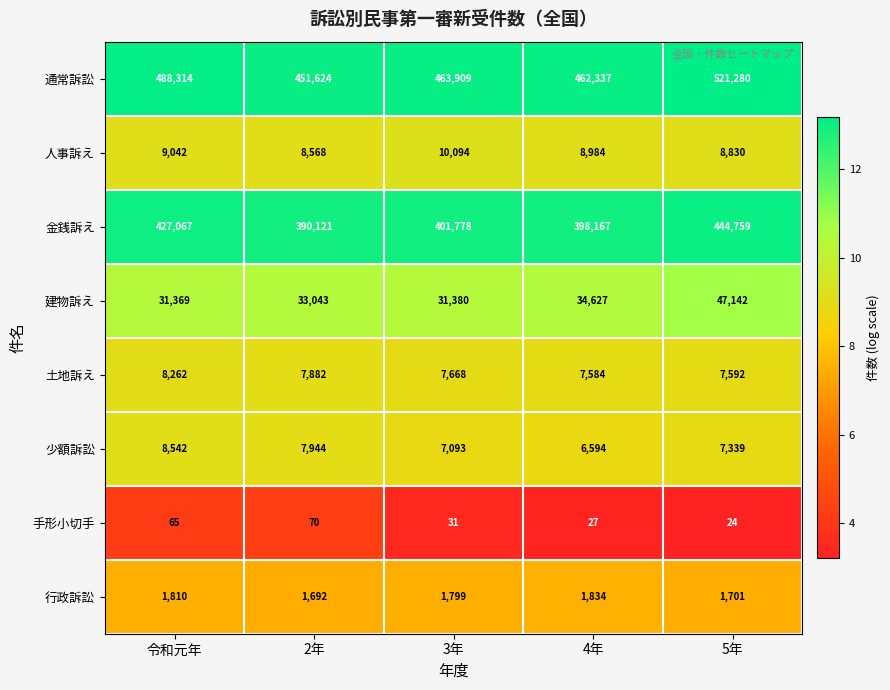

At which category is the sum across all series the highest?

5年